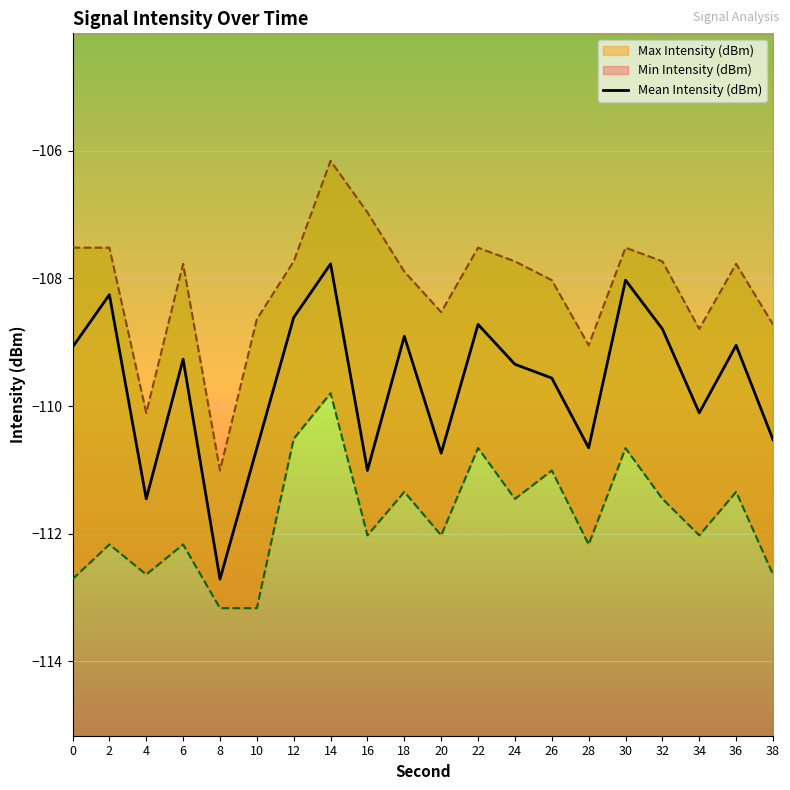

What is the smallest value displayed?

-112.7